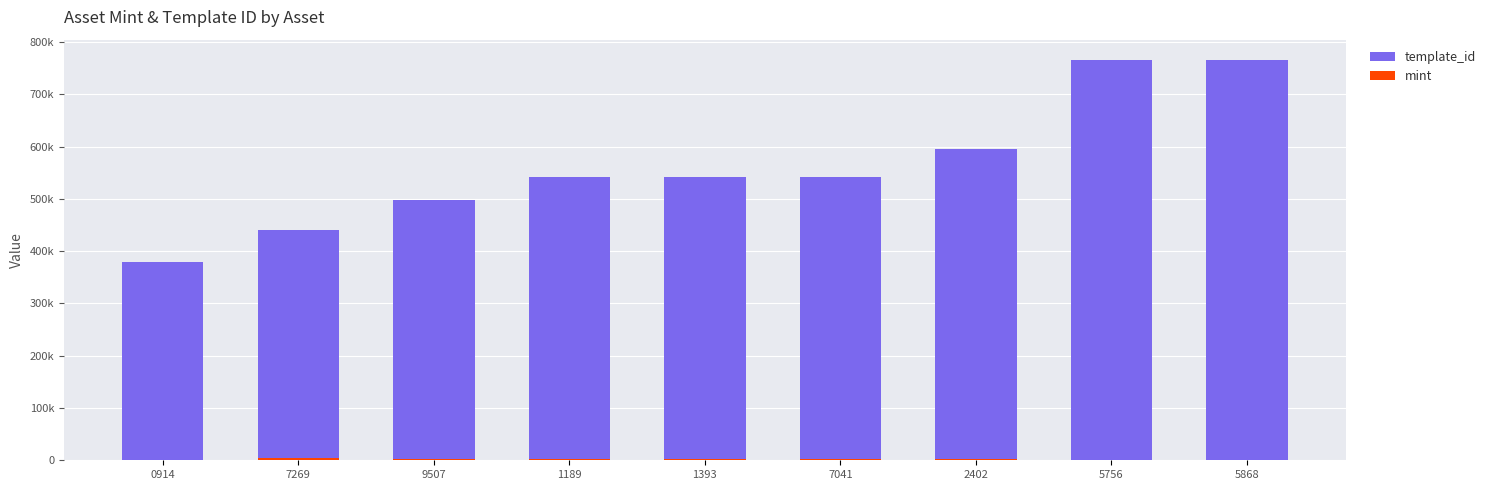

What value does the template_id series have at 5868?

766239